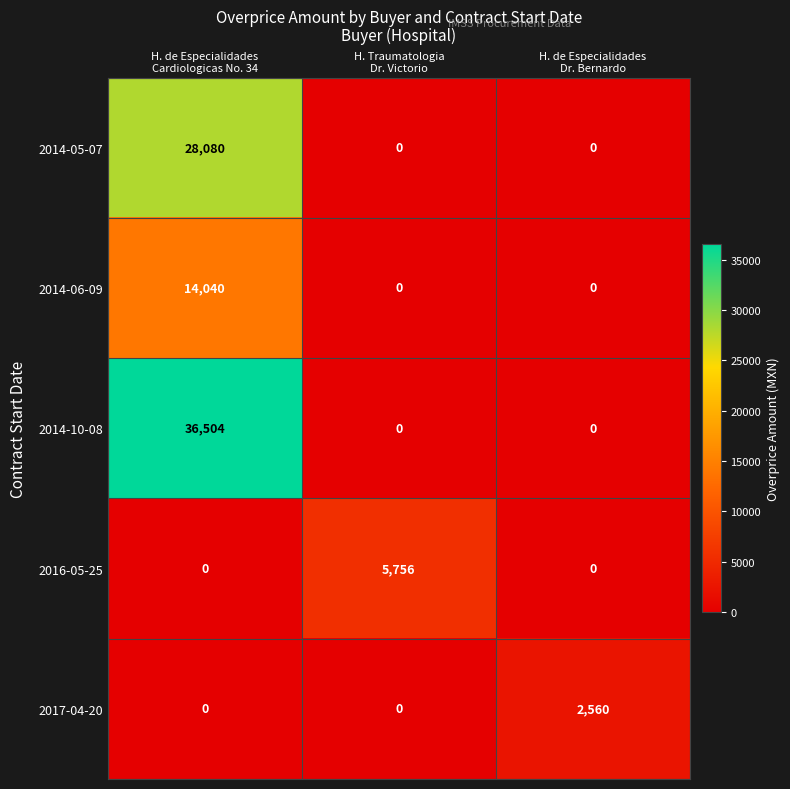

What is the greatest value displayed?

36504